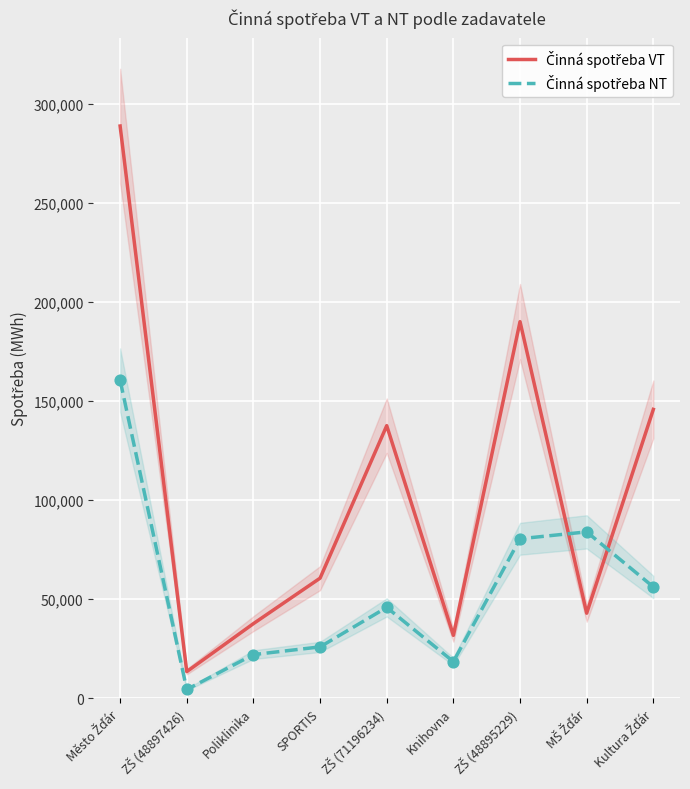

Which series has the largest Y range (max minus min)?

Činná spotřeba VT